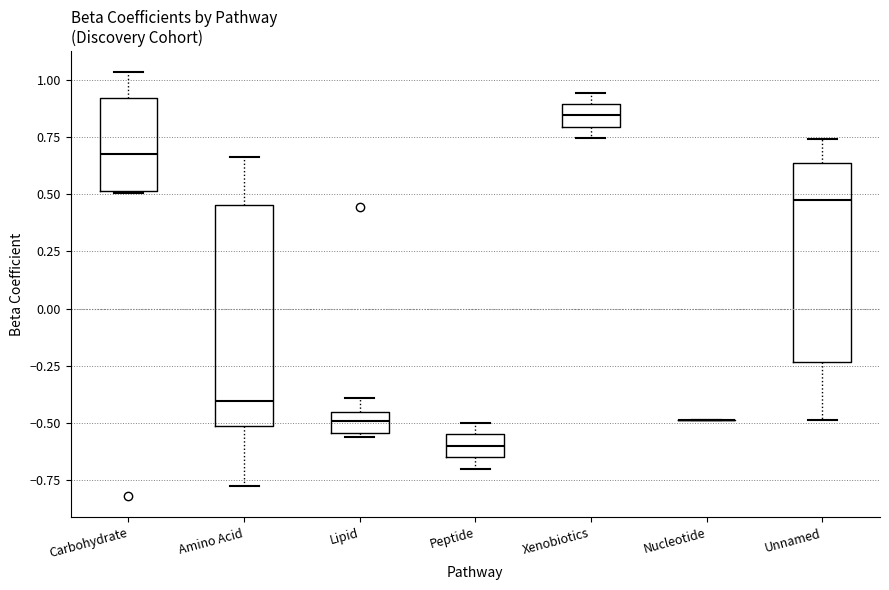

Where is the upper edge of the box for Peptide on the y-axis? The values are not printed on the chart, so give them approximately, as read against the axis.

-0.55